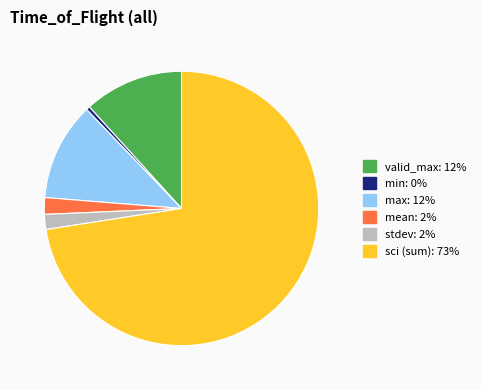

Does any single category account for the majority?

Yes